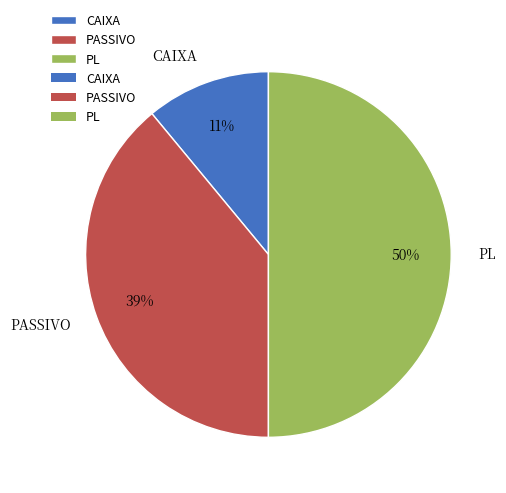

Which slice is the largest?

PL